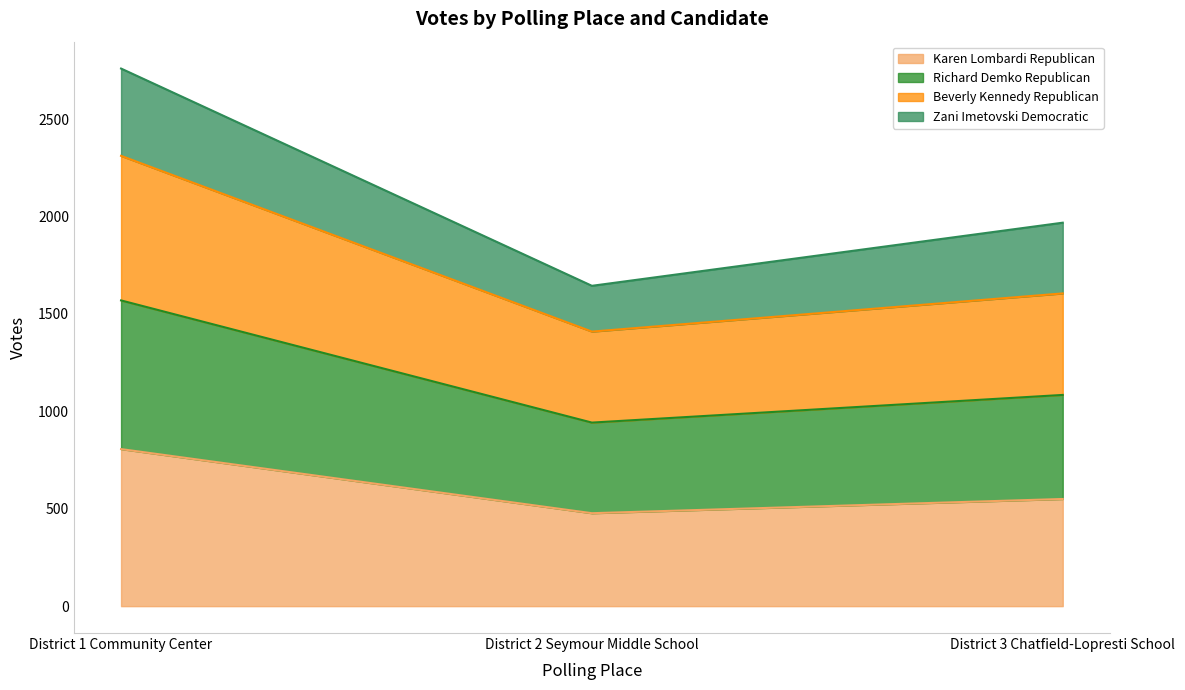

What is the minimum value shown in the chart?

477